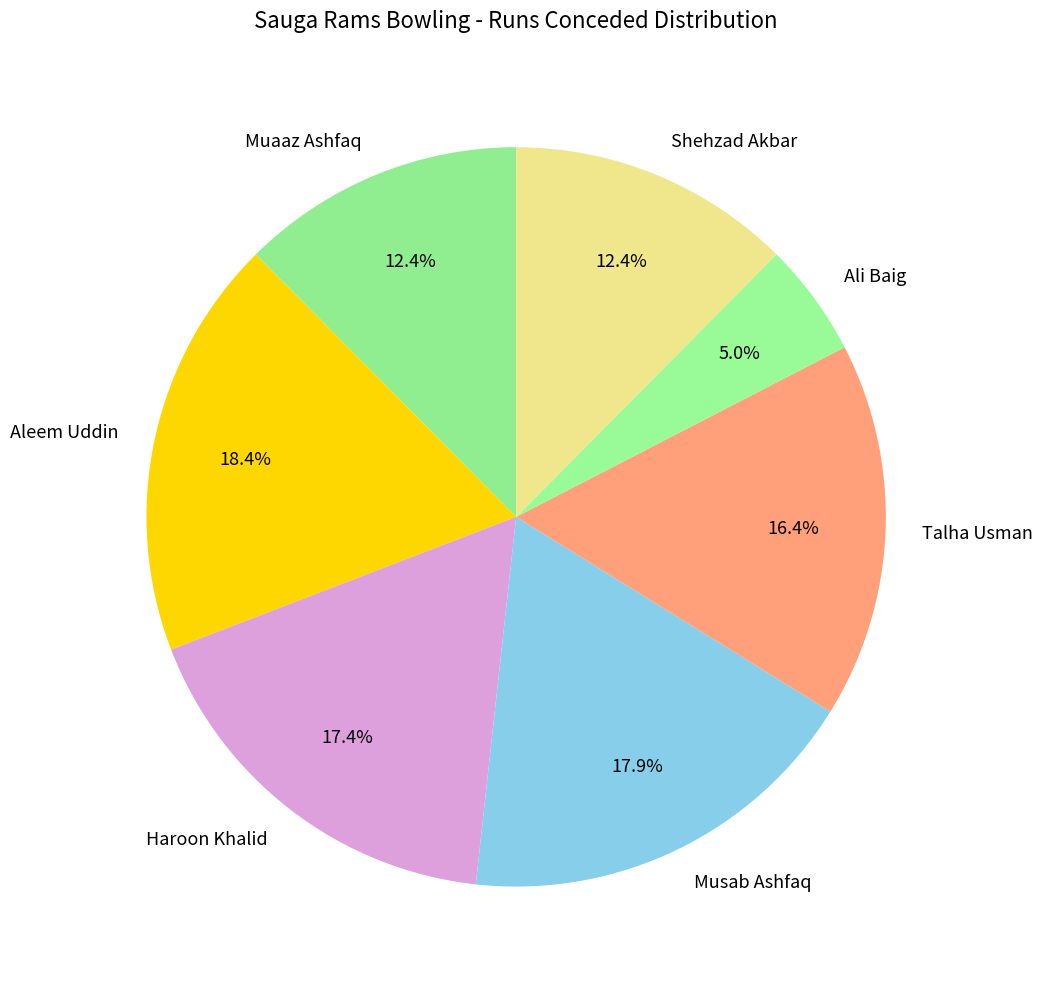

To the nearest percent, what is the average slice percentage?

14%